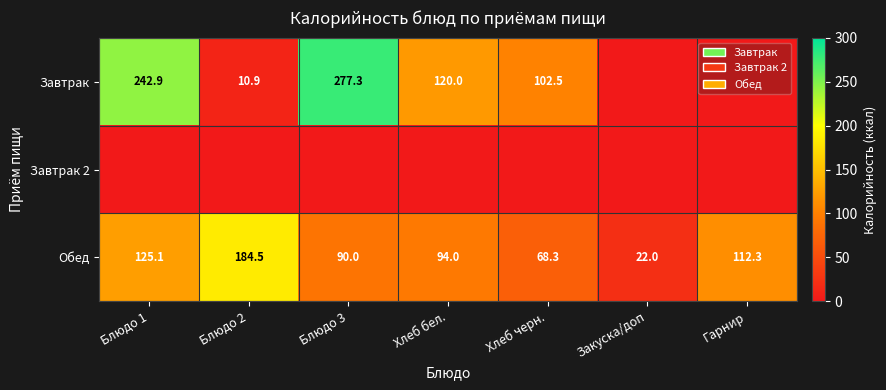

How many data points does each series have?

7